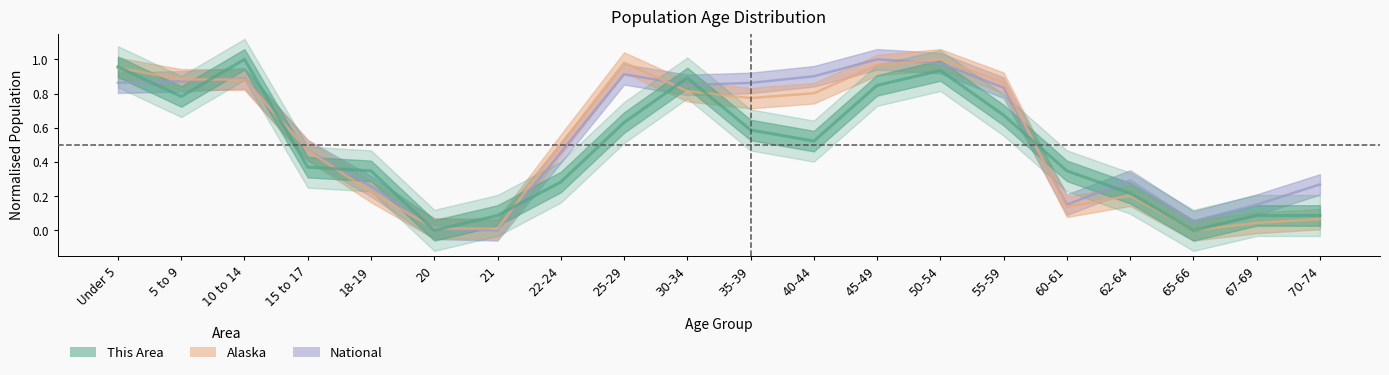

Which label corresponds to the smallest value in the chart?

20